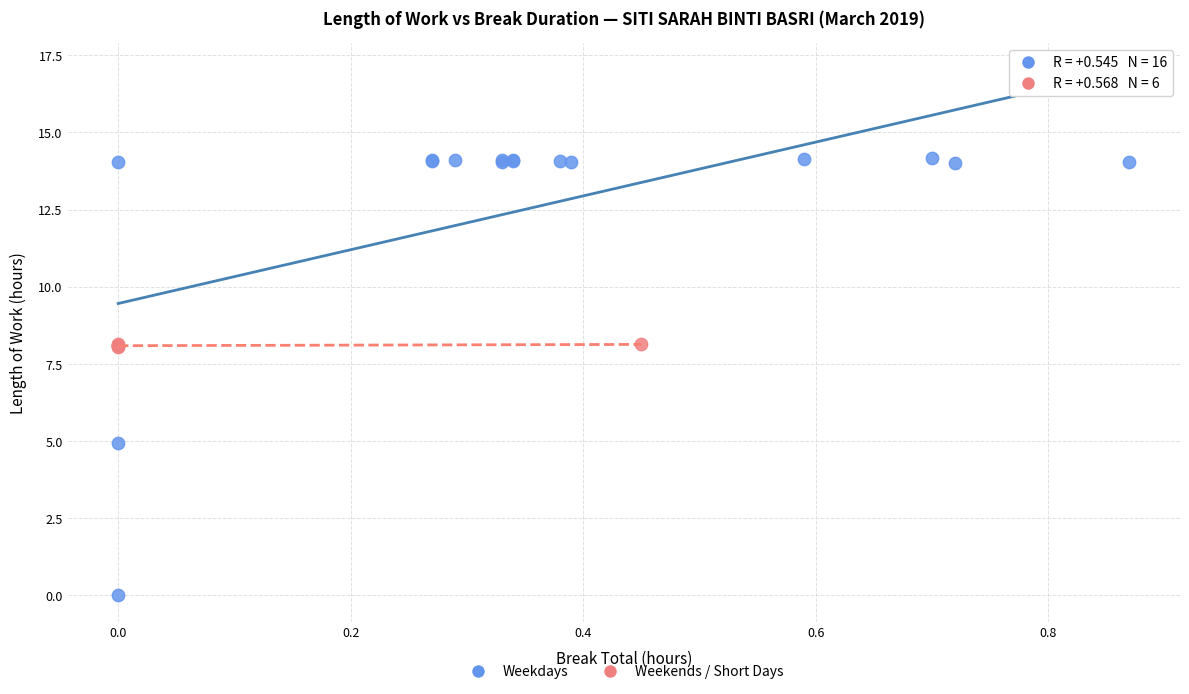

Which series reaches the maximum Y coordinate?

Weekdays